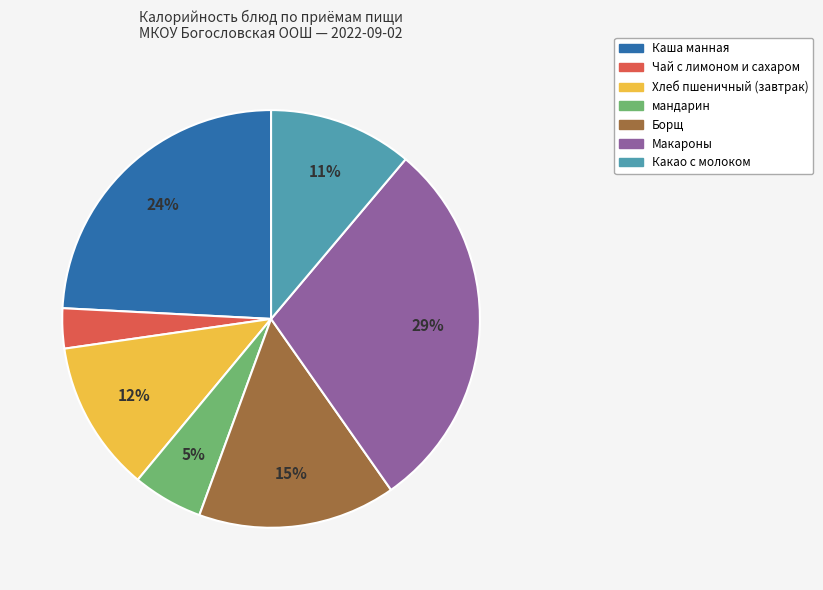

Which has a higher value, Борщ or Какао с молоком?

Борщ